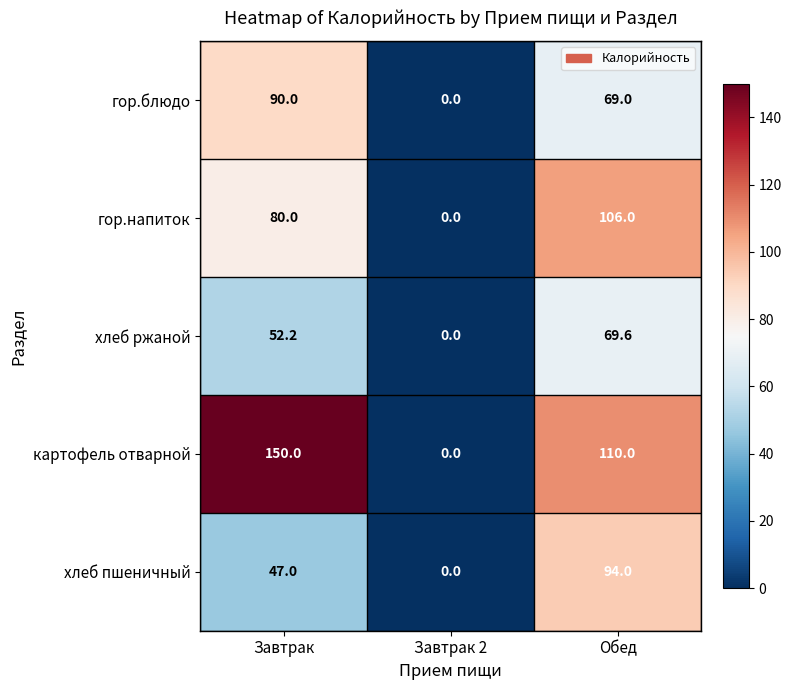

What is the maximum value shown in the chart?

150.0